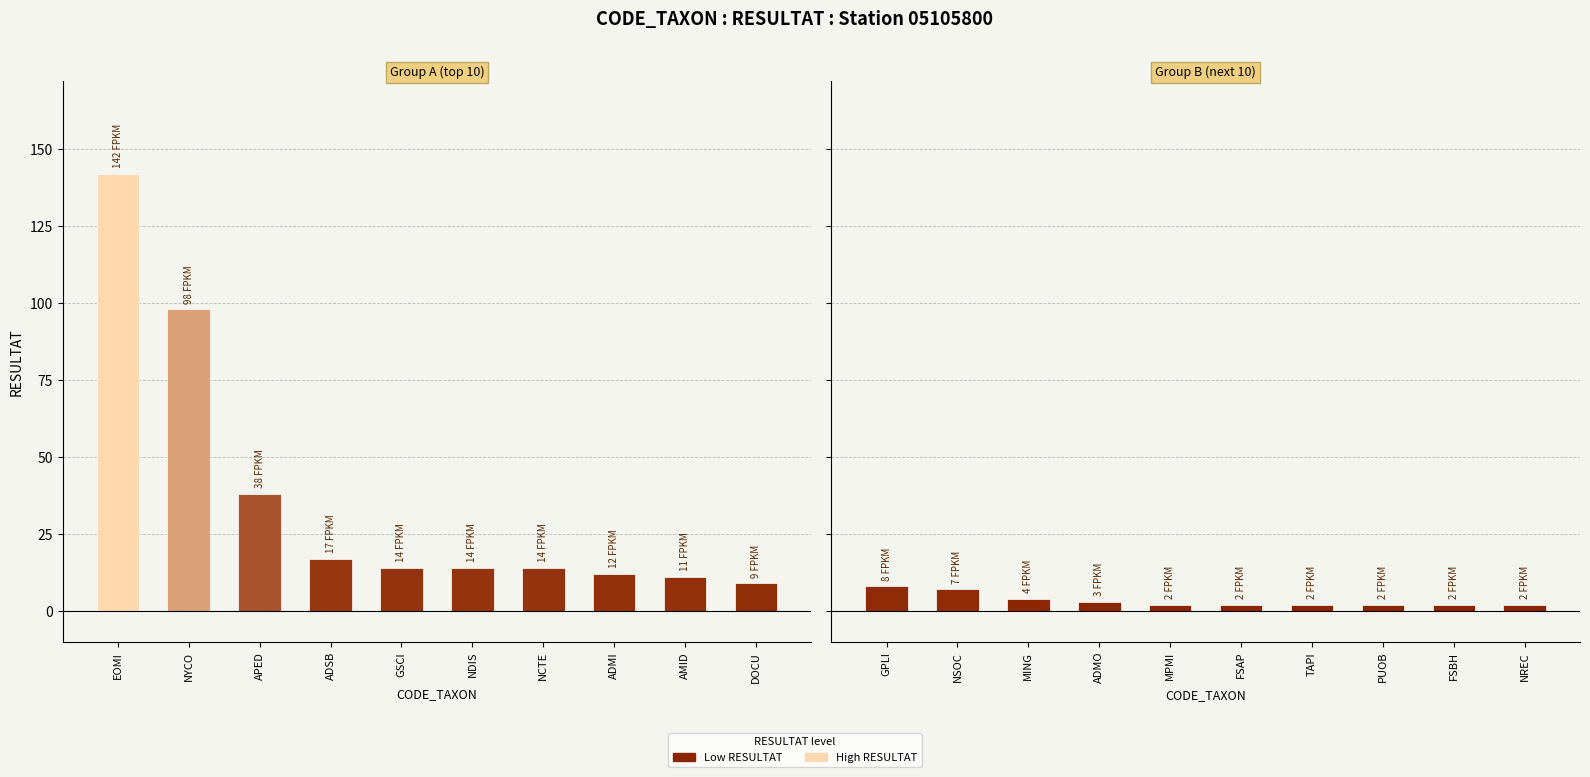

What is the label of the 9th bar from the right?

NYCO